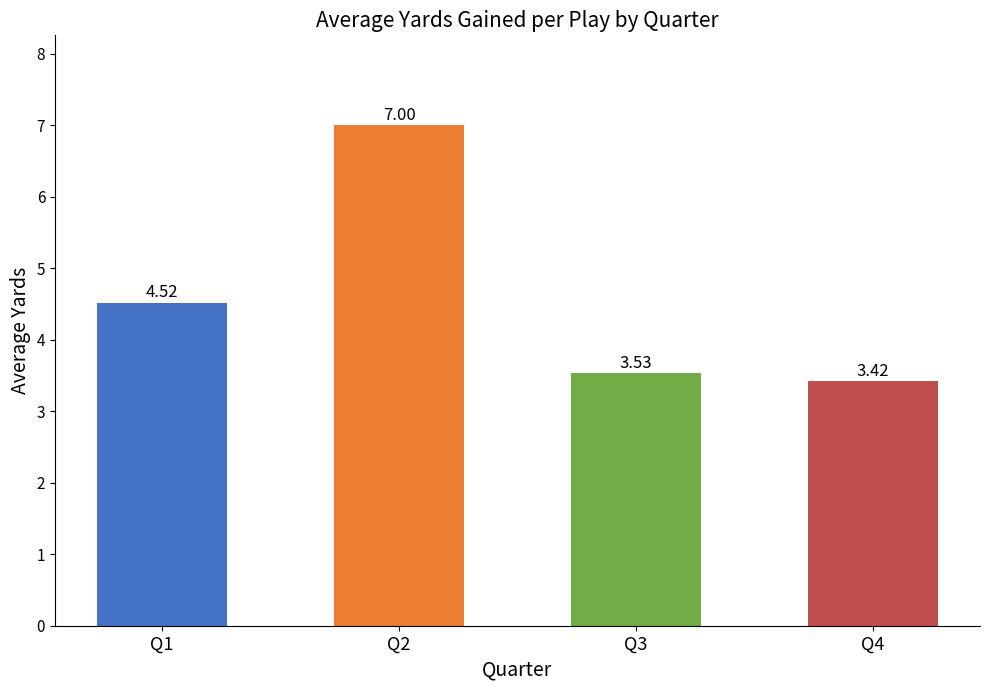

What is the difference between the maximum and minimum values?

3.6